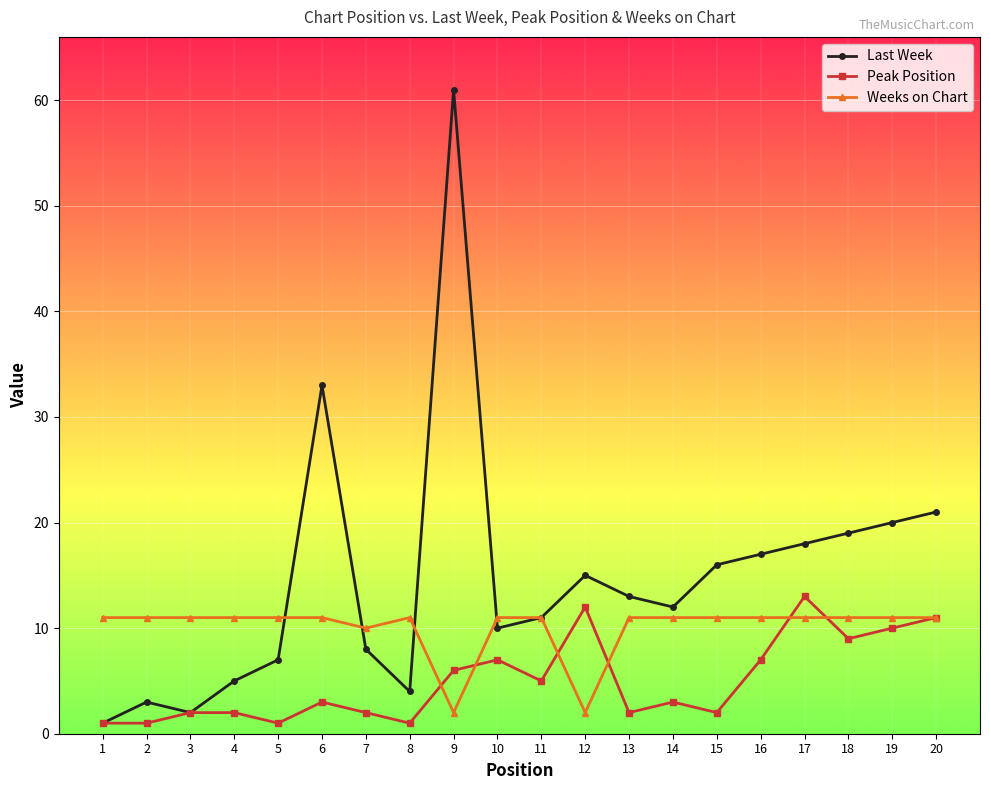

Which series changed the most between 2 and 16?

Last Week